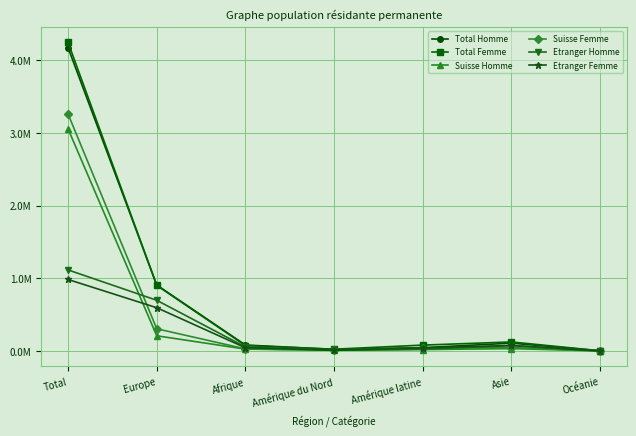

What are all the series names shown in the legend?

Total Homme, Total Femme, Suisse Homme, Suisse Femme, Etranger Homme, Etranger Femme